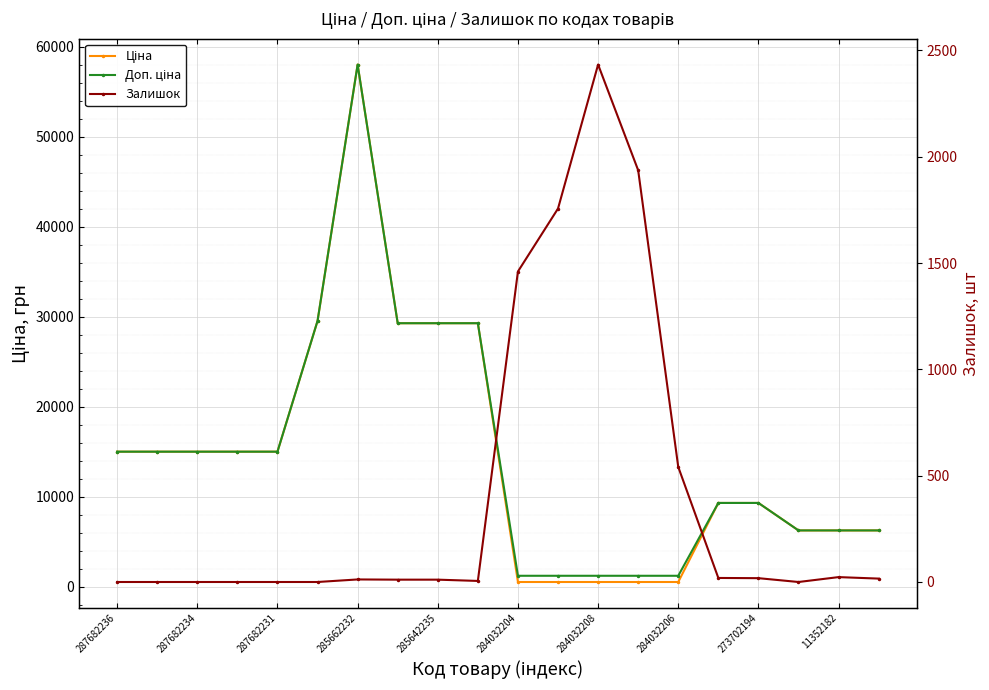

Where is Ціна nearest to the value 29286?

284032206